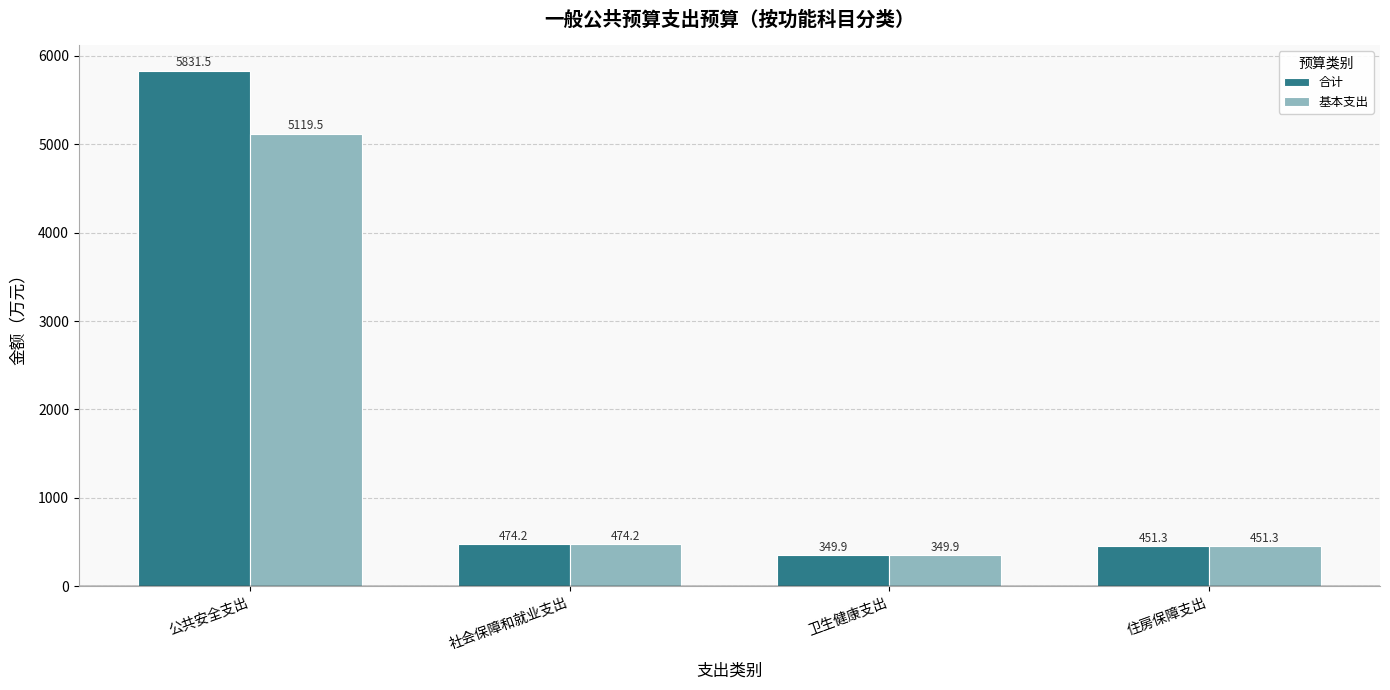

What is the smallest value displayed?

349.9